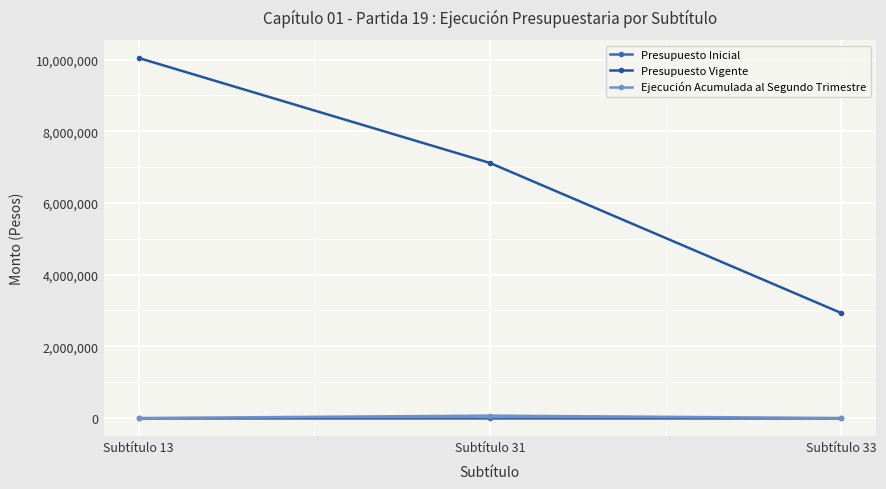

List the labels in order of Presupuesto Vigente value, smallest first.

Subtítulo 33, Subtítulo 31, Subtítulo 13